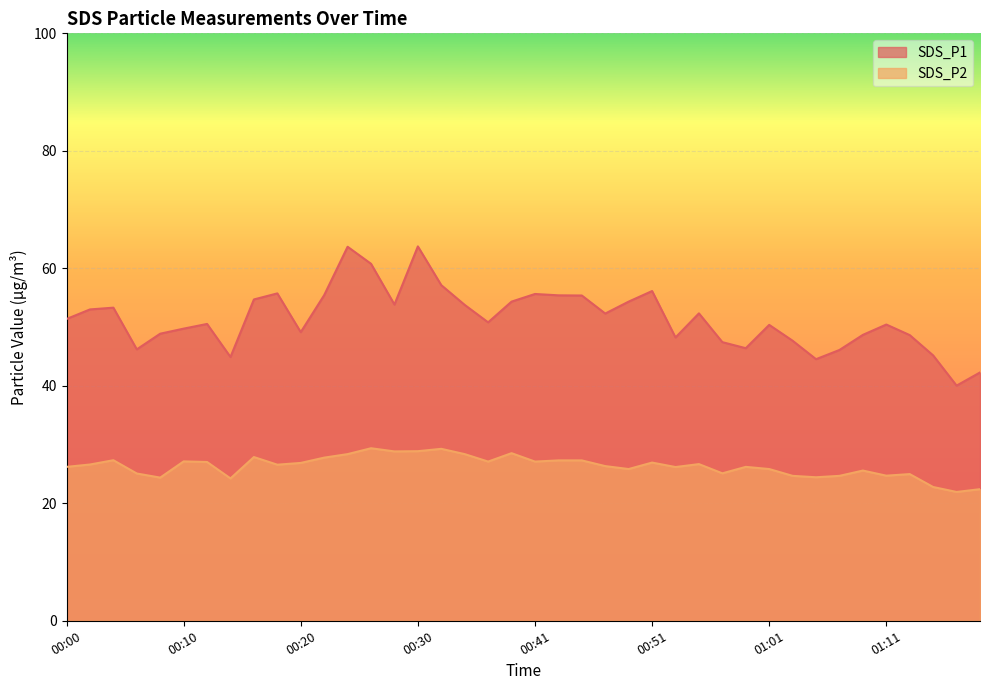

True or false: SDS_P1 and SDS_P2 cross at least once.

False